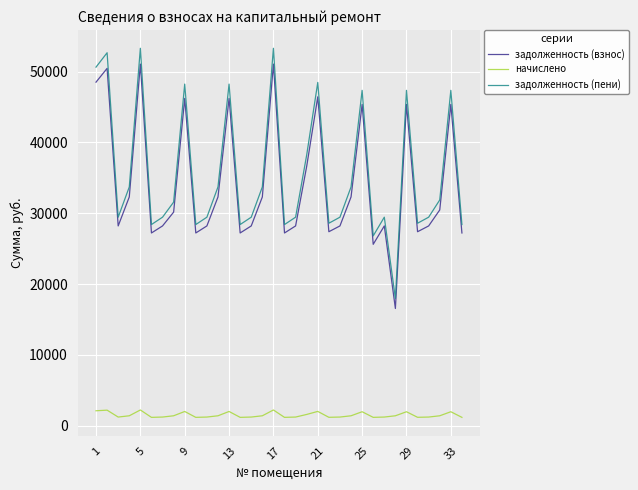

At how many categories does at least one series exceed 21206?

33